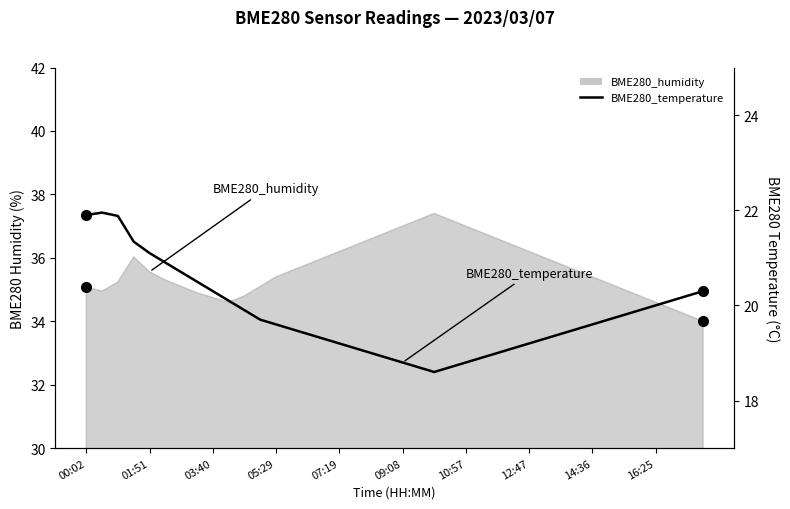

What is the change in value from 10:57 to 16?

-1.5